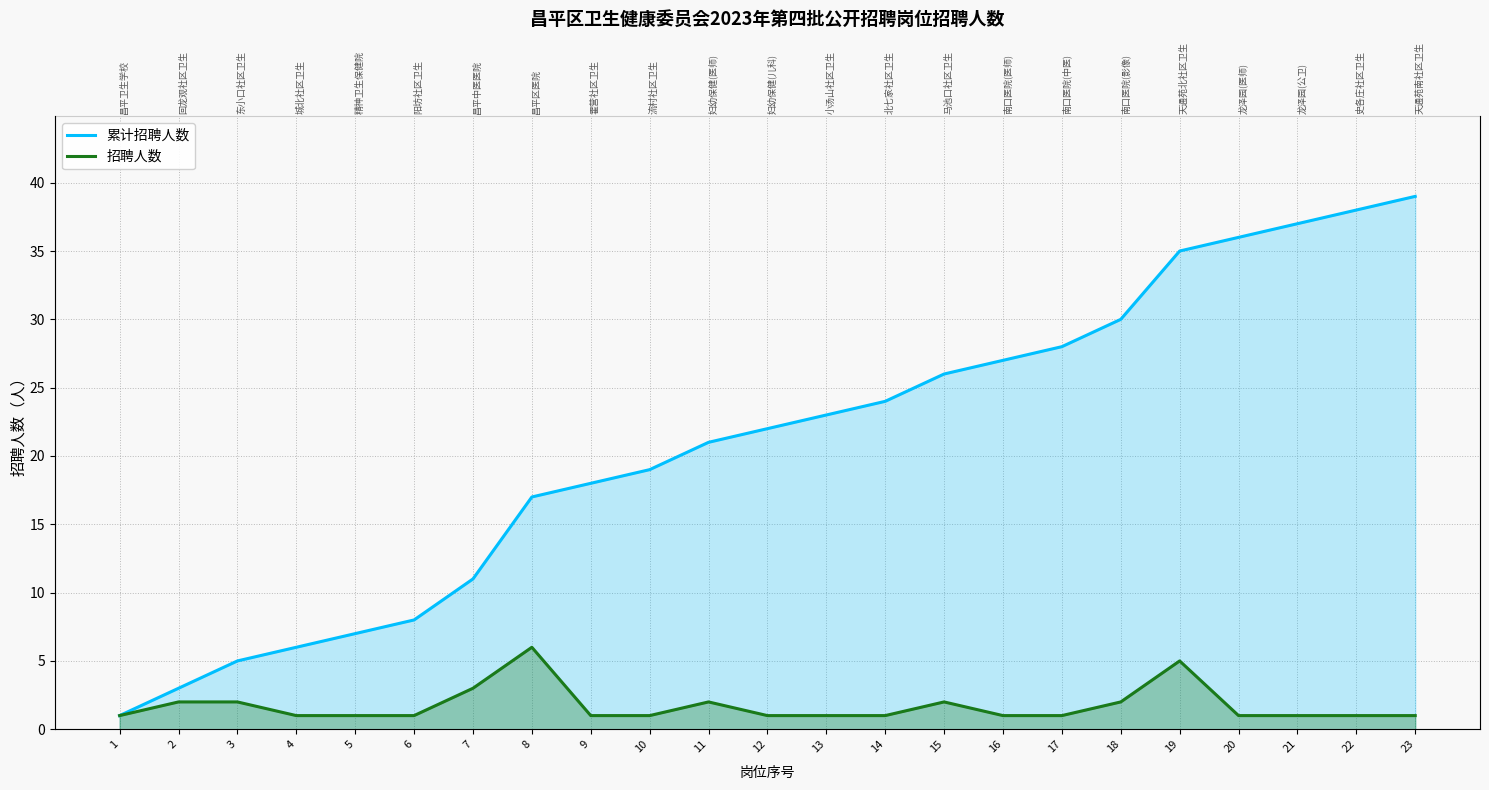

What is the value of the 招聘人数 point at the 7th from the left?

3